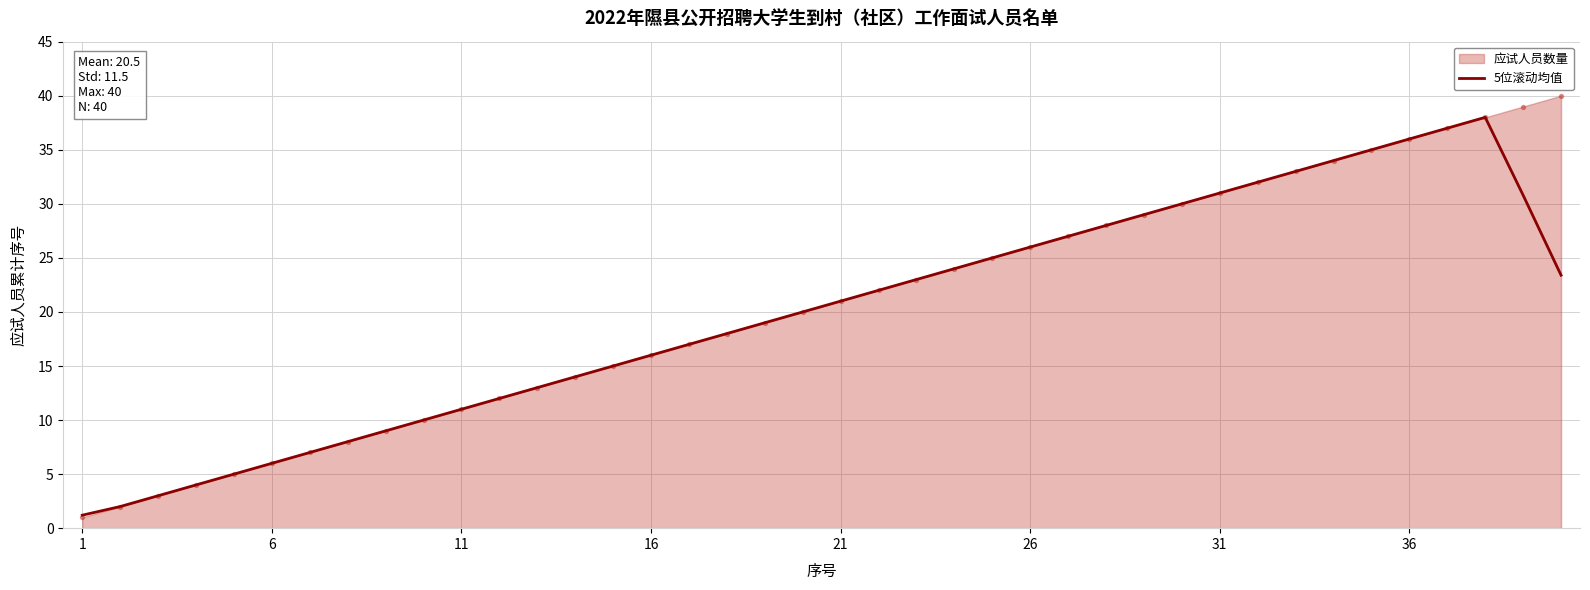

True or false: 5位滚动均值 has a value of 21.0 at 21.

True